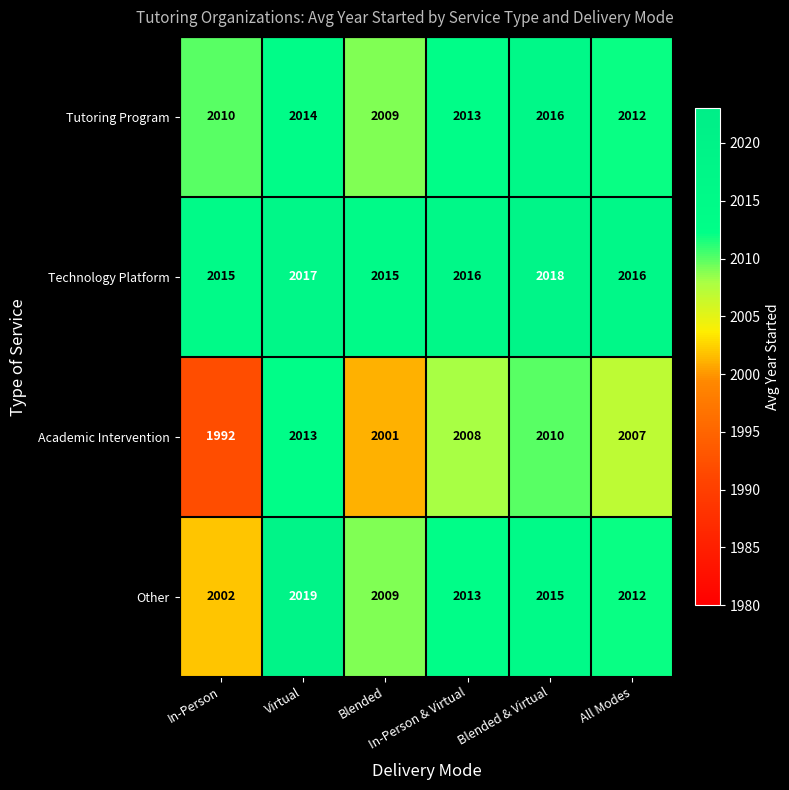

Rank the series at Virtual from lowest to highest value.

Academic Intervention, Tutoring Program, Technology Platform, Other